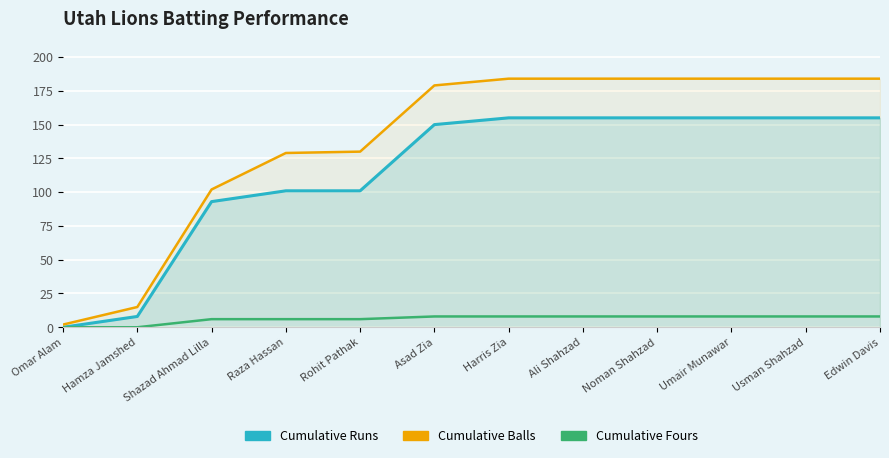

Between Hamza Jamshed and Rohit Pathak, which series saw the biggest shift?

Cumulative Balls